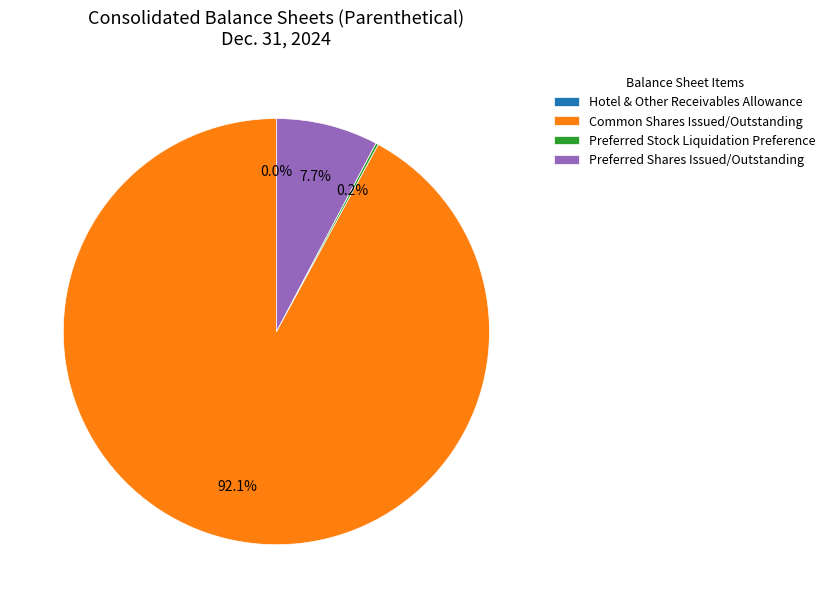

Which category has the biggest portion of the pie?

Common Shares Issued/Outstanding